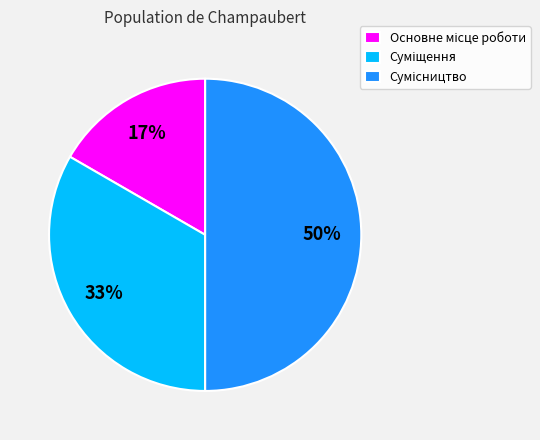

To the nearest percent, what is the average slice percentage?

33%